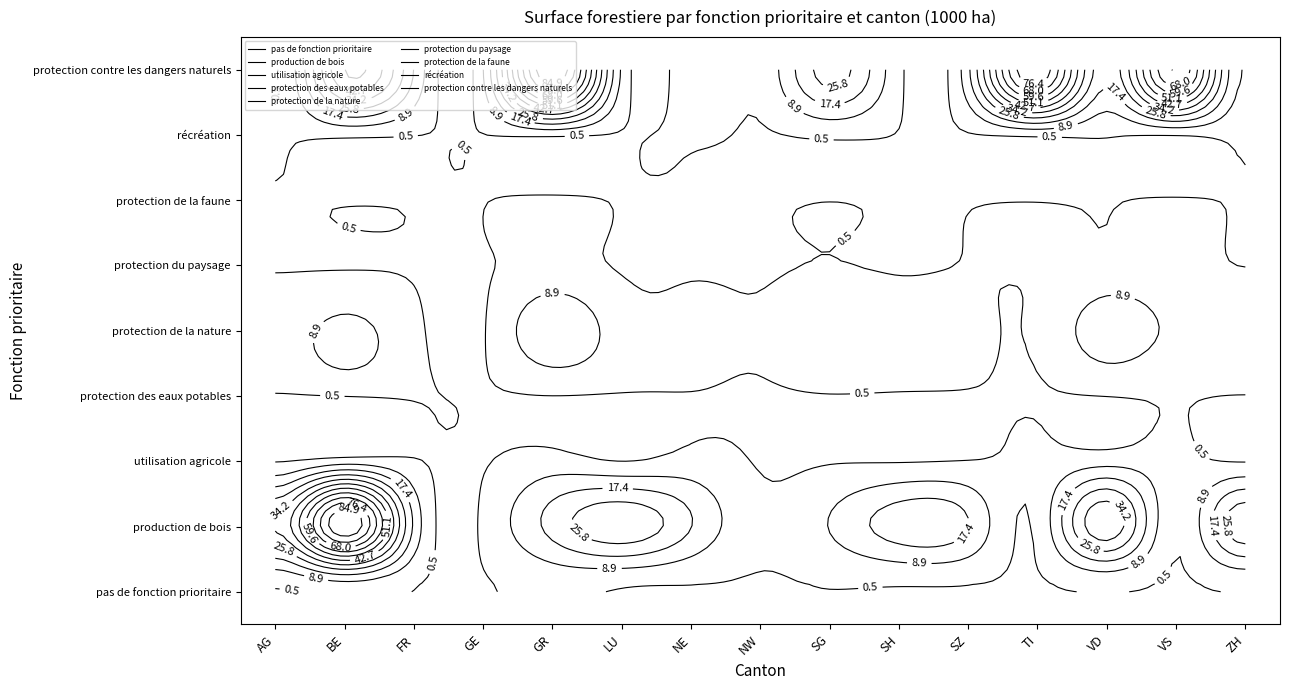

Which has a higher value, VS or NW?

VS